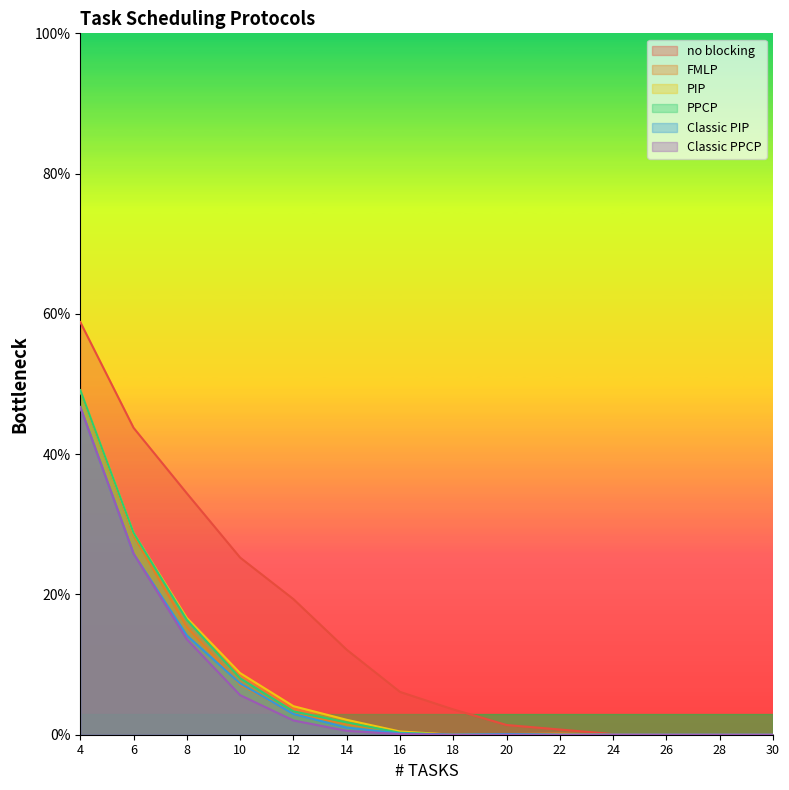

What is the value of the Classic PPCP point at the 1st from the left?

0.5